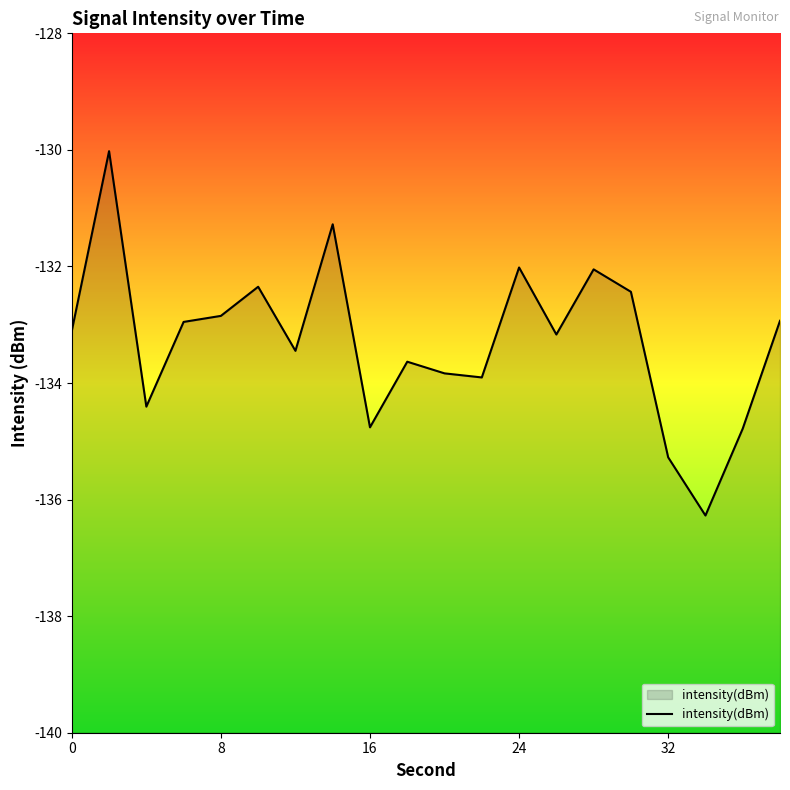

True or false: the data has more than 0 interior local peaks.

True